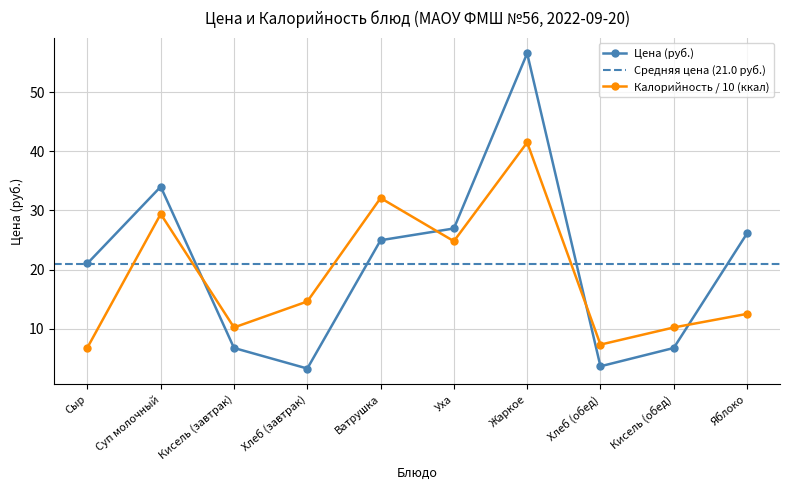

What position from the left is Хлеб (обед)?

8